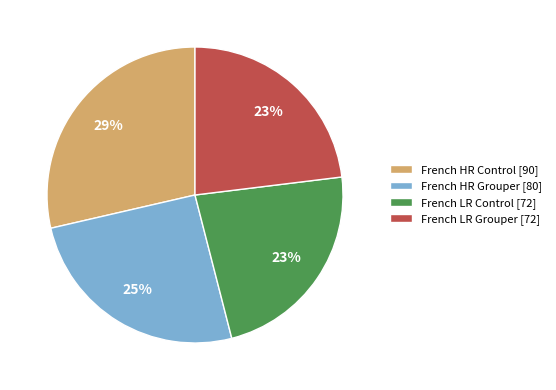

True or false: French LR Control [72] accounts for 23% of the total.

True